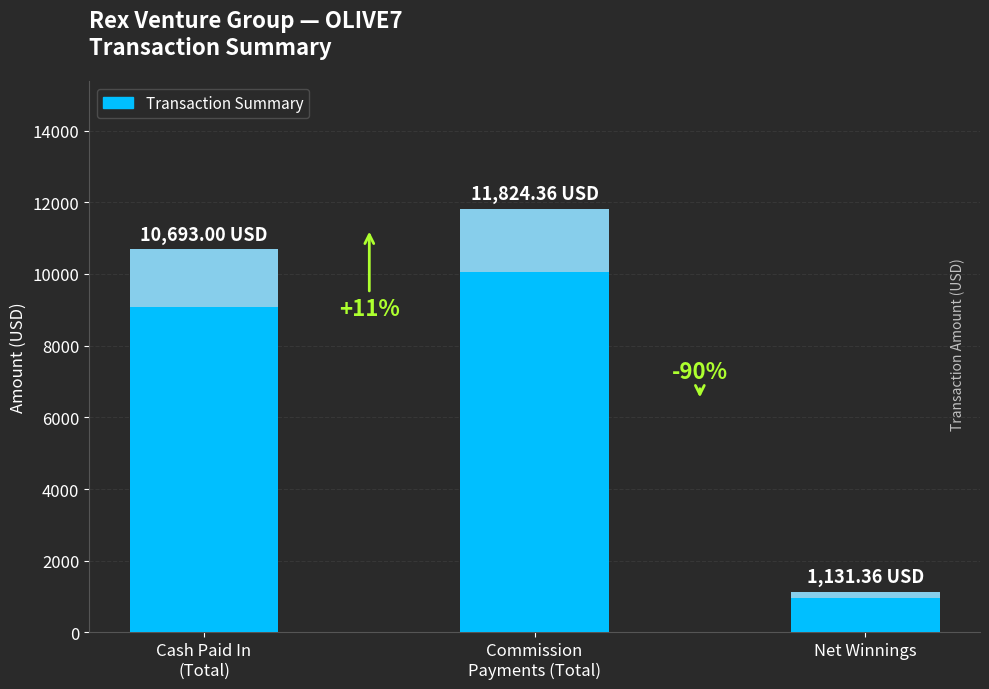

Is it true that the value at Net Winnings is 1691.6?

False